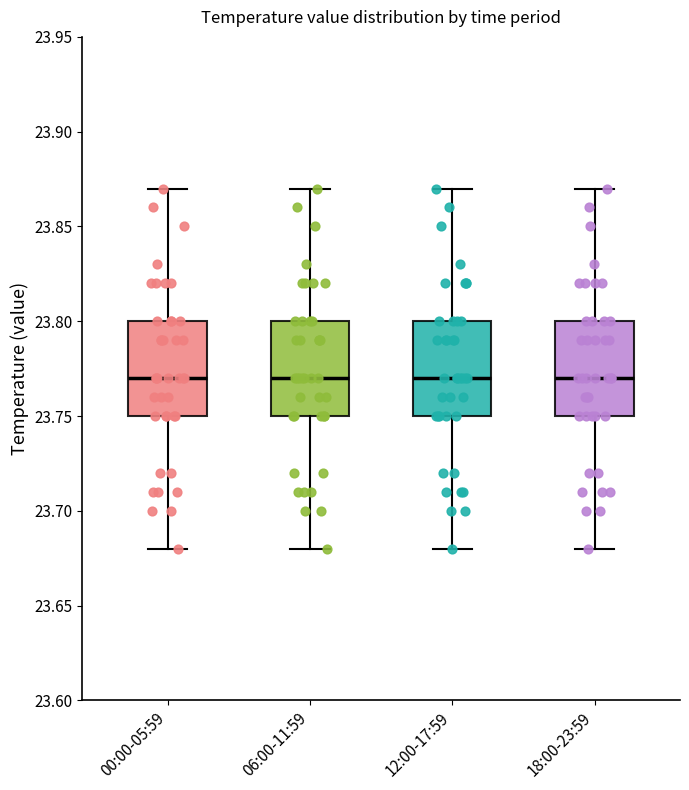

Reading left to right, transcribe this box plot: for each box, give where its median line is, the range the box spans, and where its two whiskers end, as read against the y-axis. The values are not printed on the chart, so give them approximately, as read against the axis.

00:00-05:59: median 23.77, box 23.75 to 23.80, whiskers 23.68 to 23.87
06:00-11:59: median 23.77, box 23.75 to 23.80, whiskers 23.68 to 23.87
12:00-17:59: median 23.77, box 23.75 to 23.80, whiskers 23.68 to 23.87
18:00-23:59: median 23.77, box 23.75 to 23.80, whiskers 23.68 to 23.87